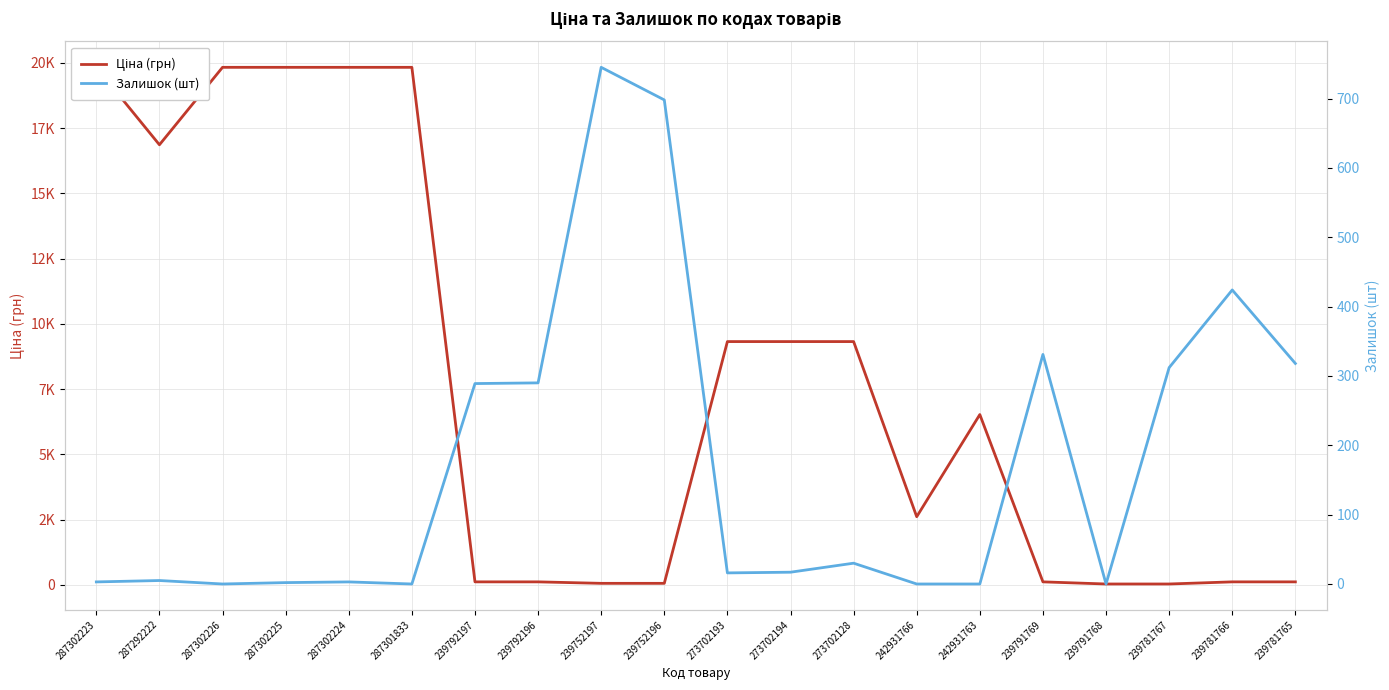

What are all the series names shown in the legend?

Ціна (грн), Залишок (шт)